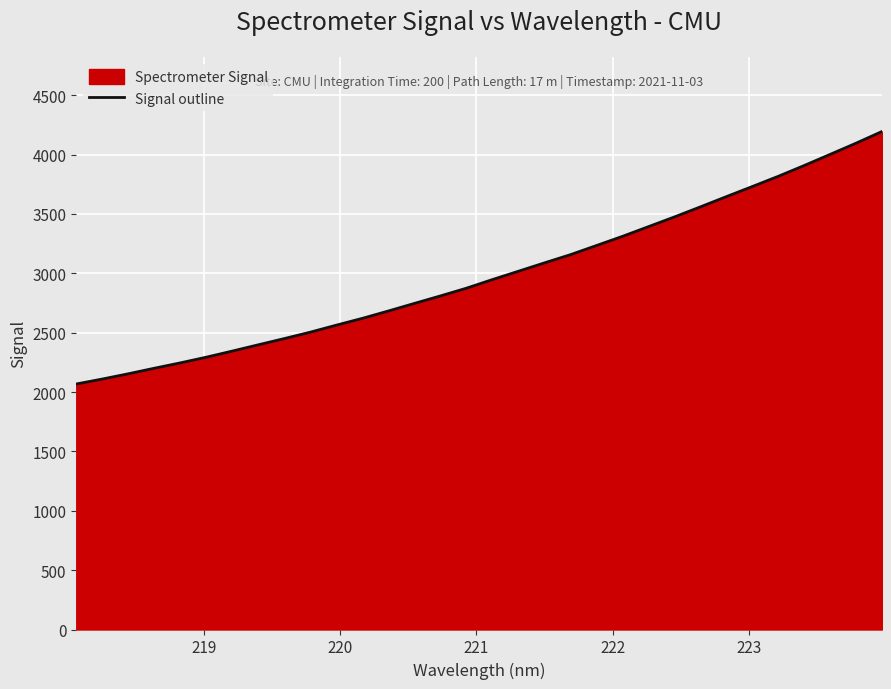

How many values exceed 2947?

16